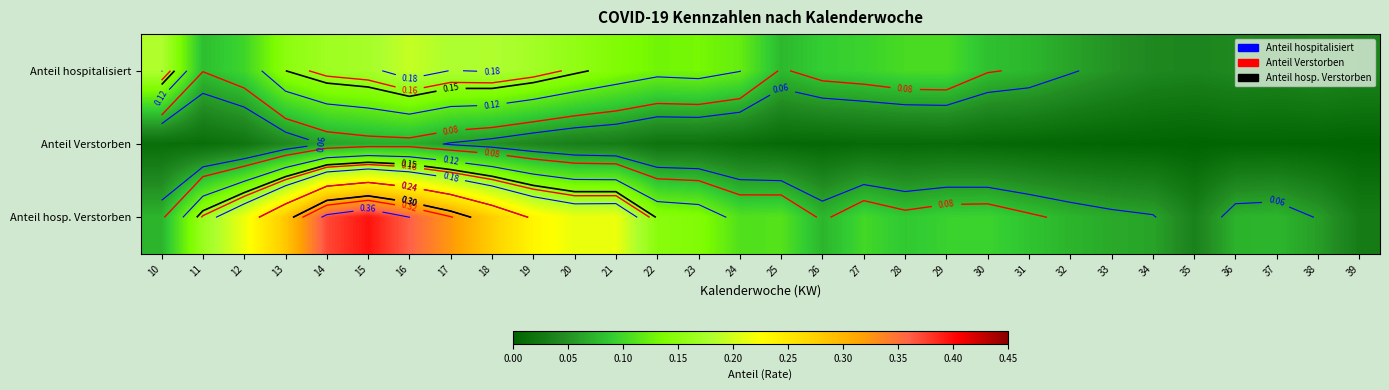

Which series has the largest total across all categories?

Anteil hosp. Verstorben